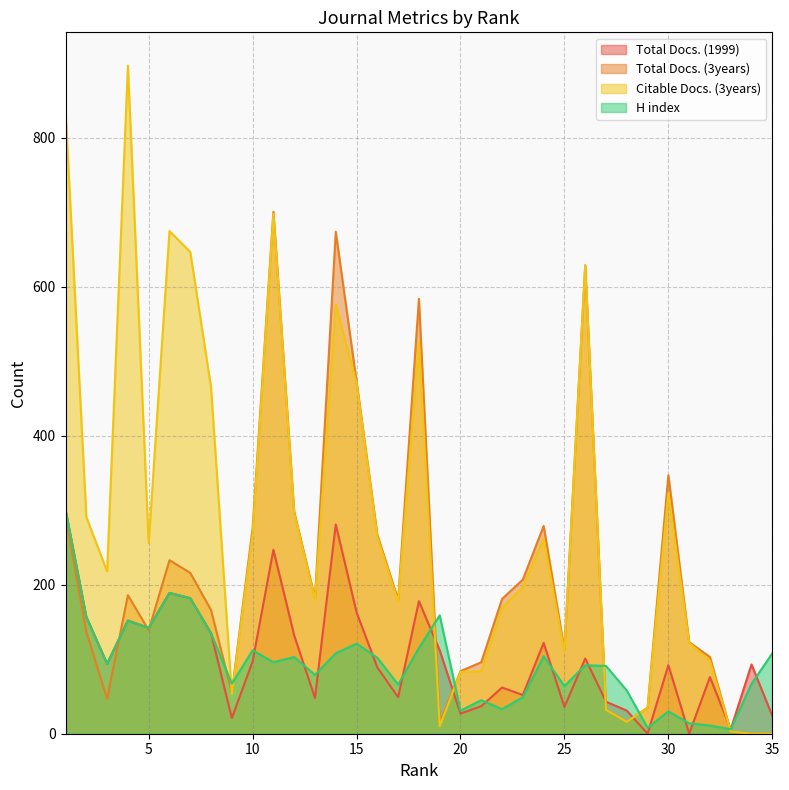

Where does the H index series first go above 94?

1